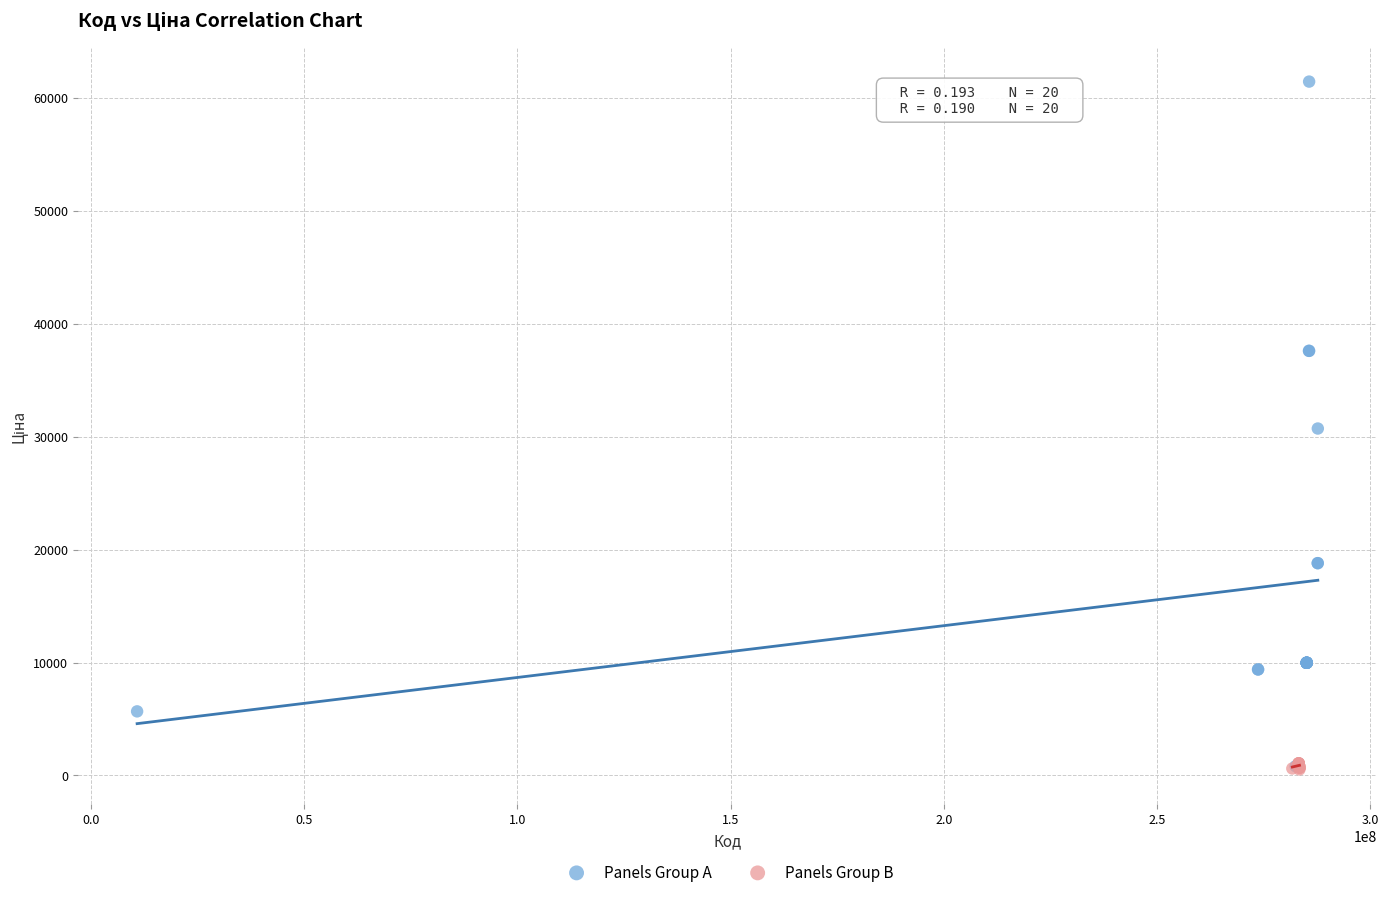

Which series has the widest spread of Y values?

Panels Group A